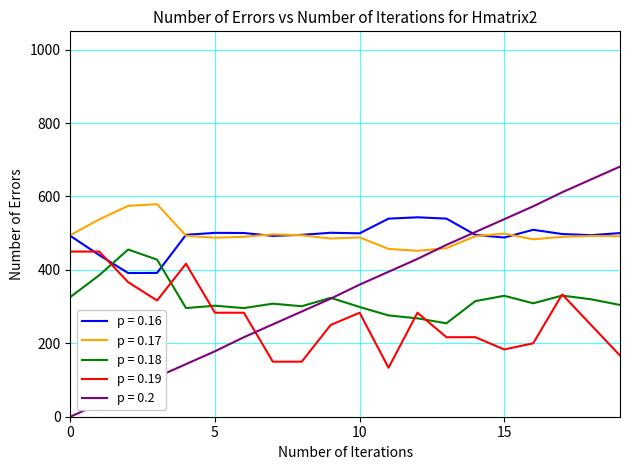

Which series has the largest range (max minus min)?

p = 0.2